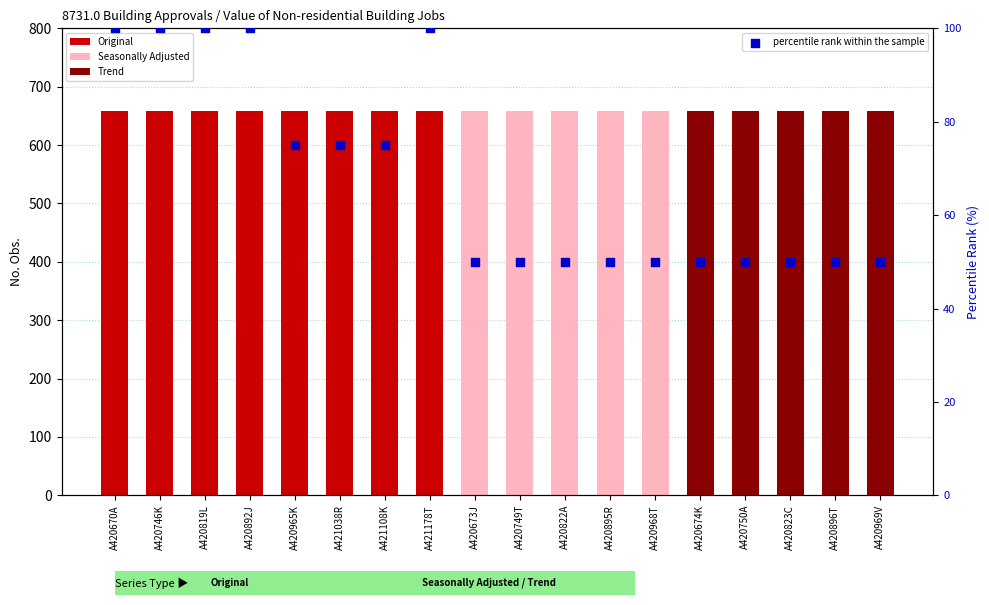

Approximately how many times larger is the value at A420822A compared to A420673J?

1.0